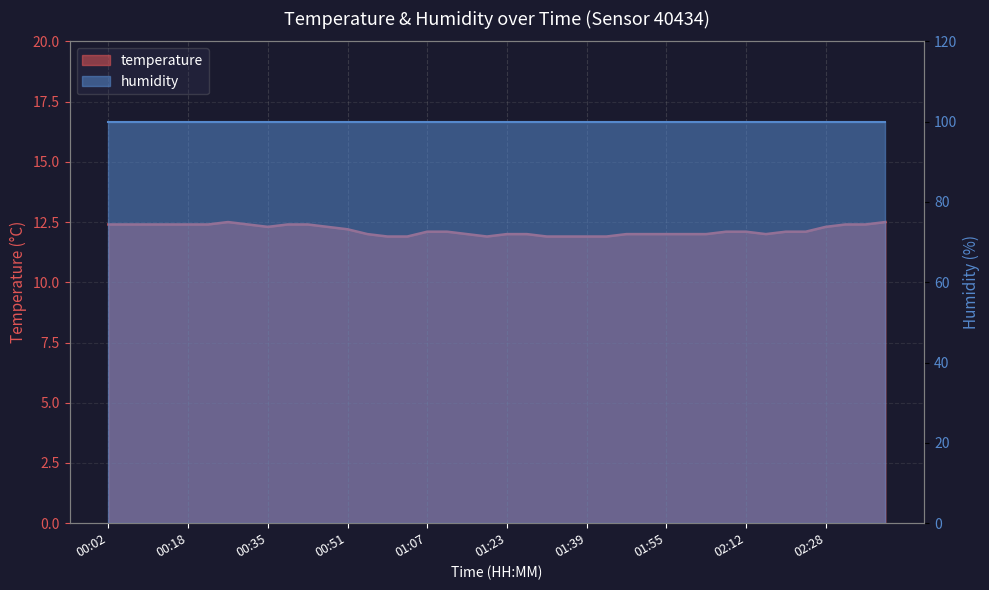

What position from the left is 02:36?

39